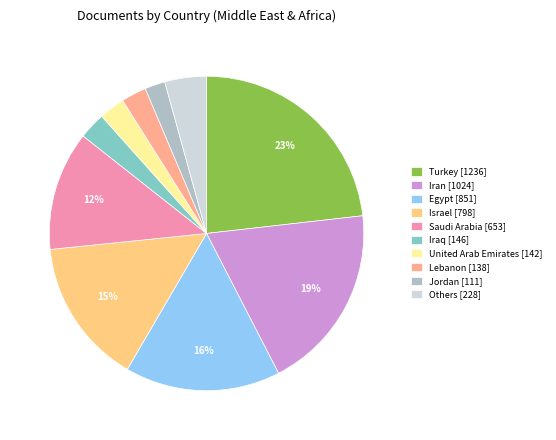

How many slices are in this pie chart?

10